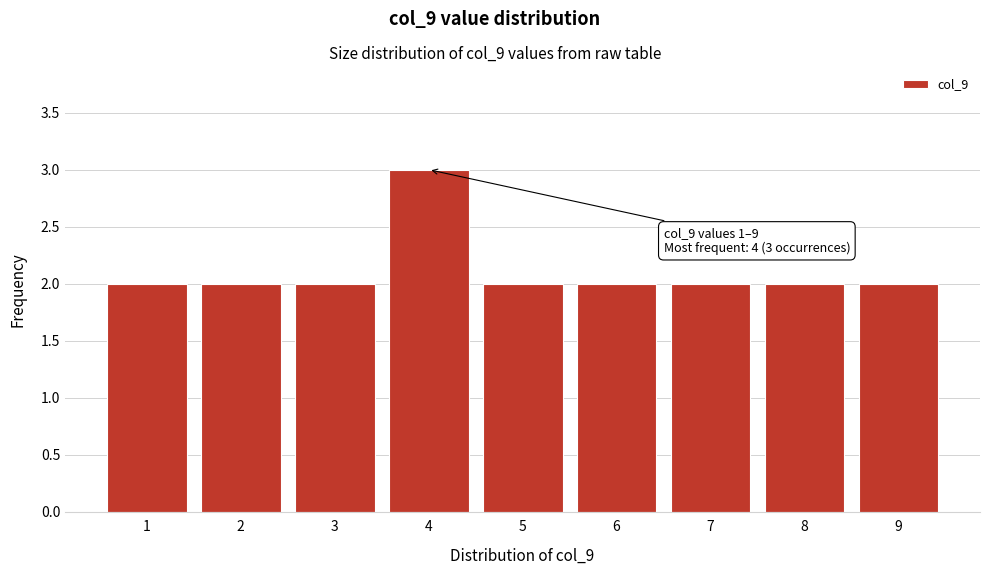

Reading left to right, transcribe all the data shown in this chart.

2	2	2	3	2	2	2	2	2